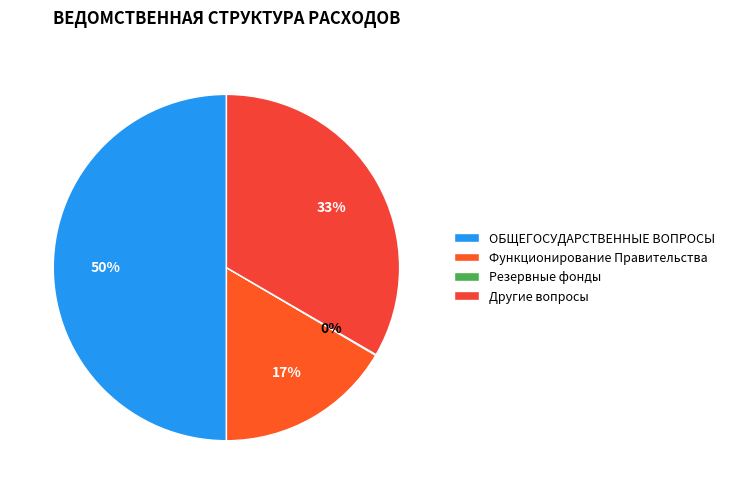

Is there any slice that represents more than half of the pie?

No